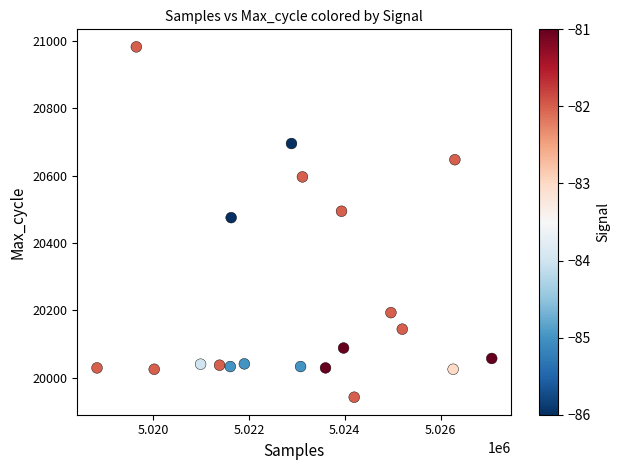

What Y value in the scatter plot is closest to 20462?

20475